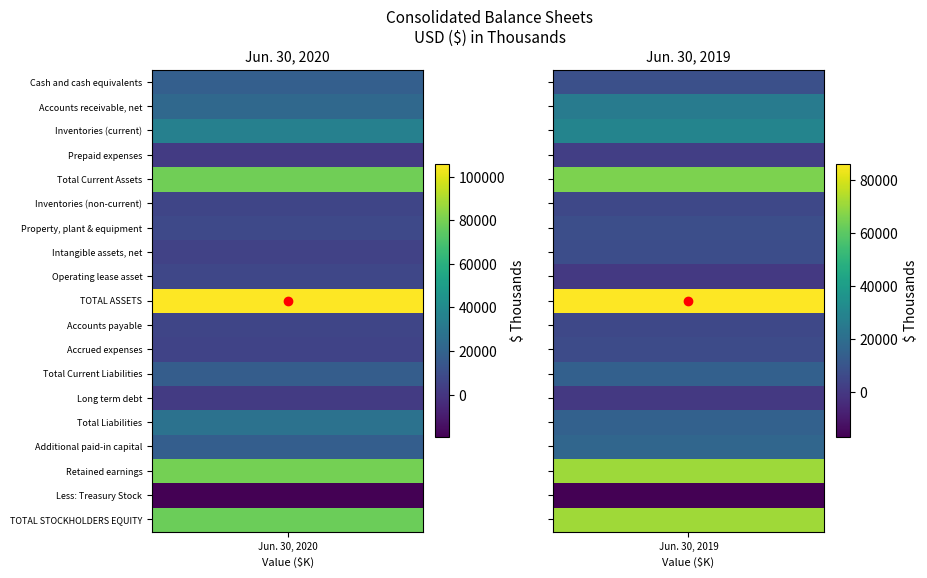

What is the sum of all Total Current Assets values?

143915